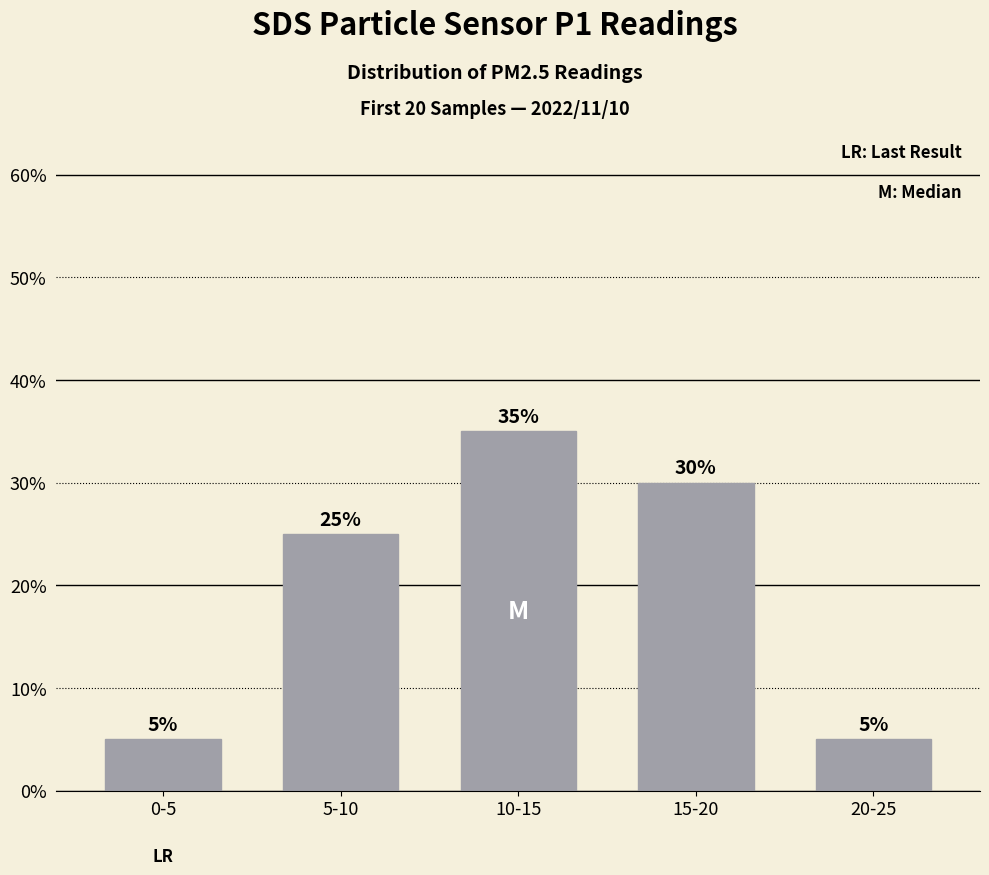

Is it true that the value at 15-20 is 0.3?

True